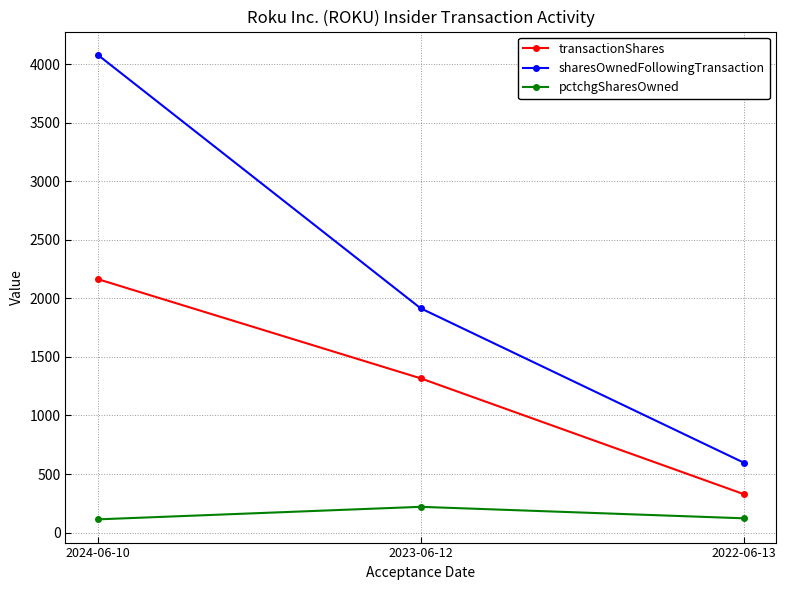

The transactionShares series shows 72 at 2022-06-13. True or false?

False